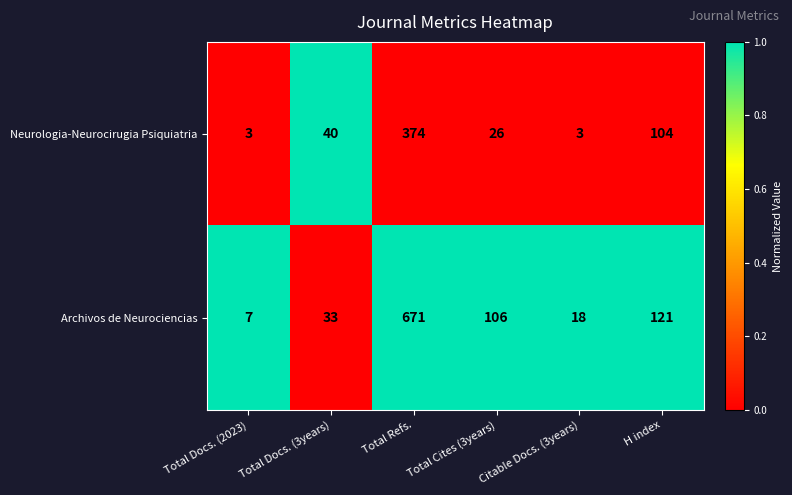

How many categories are shown in the chart?

6